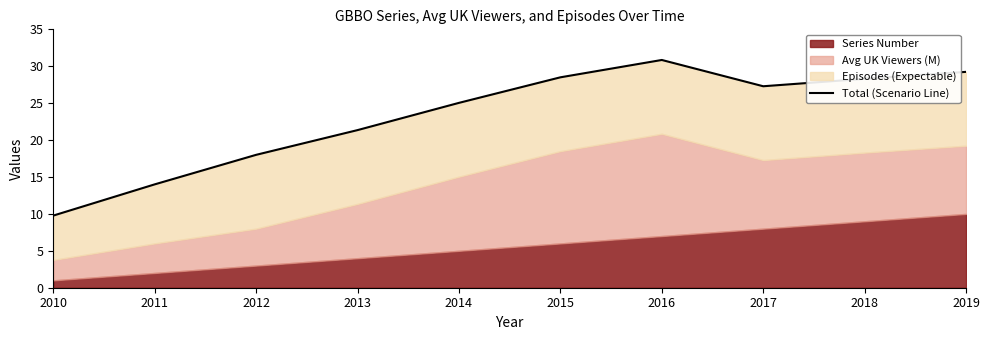

Where is the data nearest to the value 20?

2013